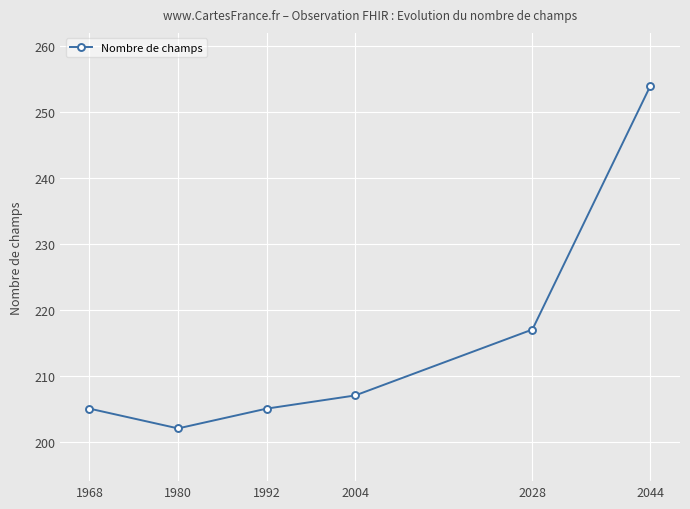

What is the value of the 6th point from the left?

254